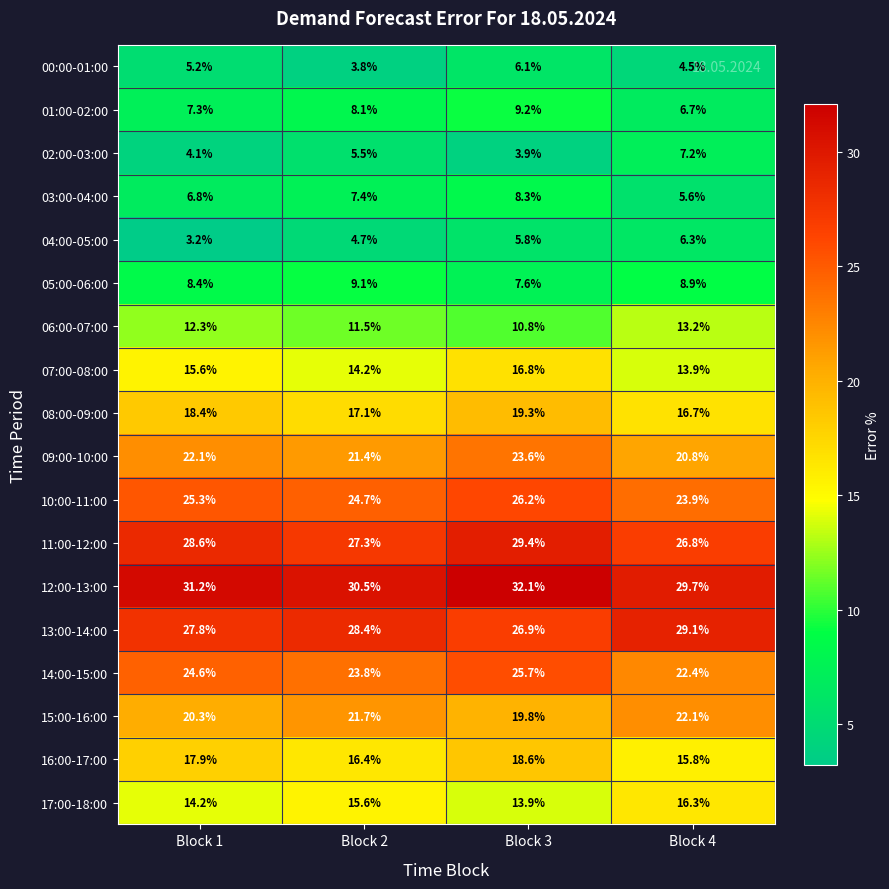

What is the difference between the highest and lowest values at Block 3?

28.2